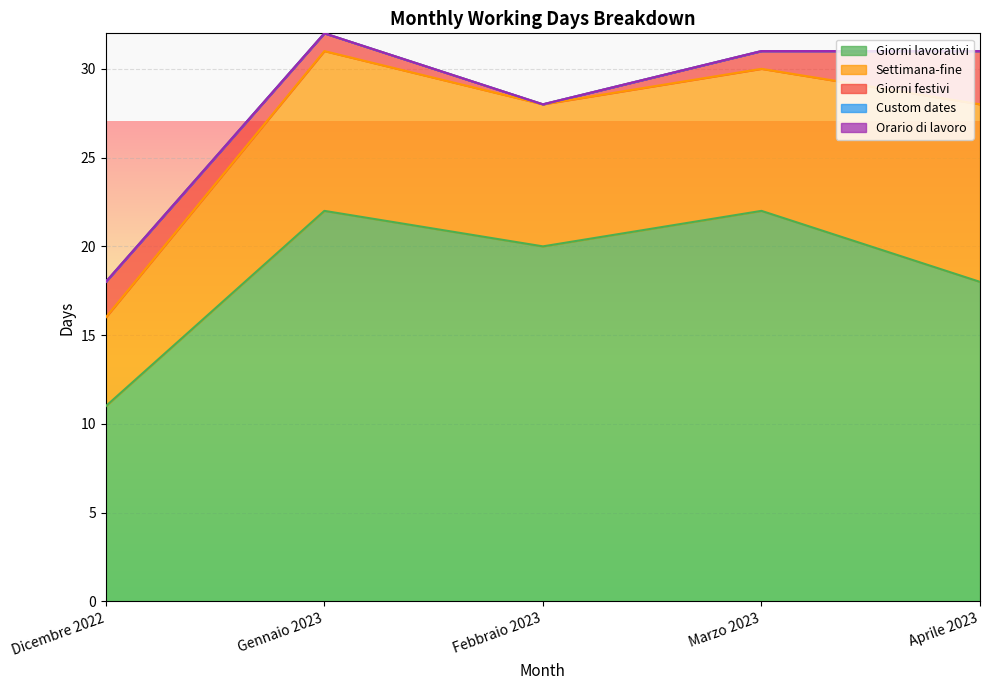

What position from the left is Gennaio 2023?

2